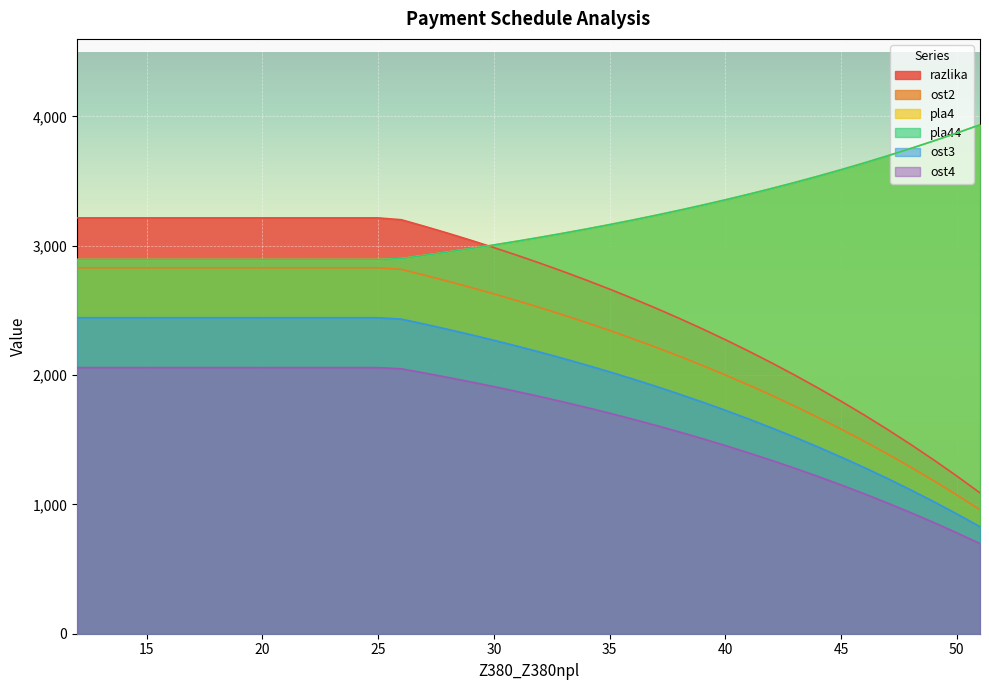

Is it true that pla4 equals 847.4 at 43?

False